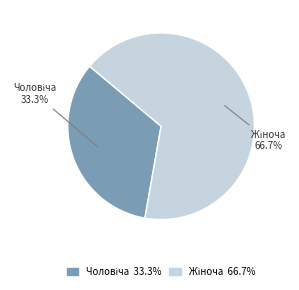

Between Жіноча and Чоловіча, which is larger?

Жіноча